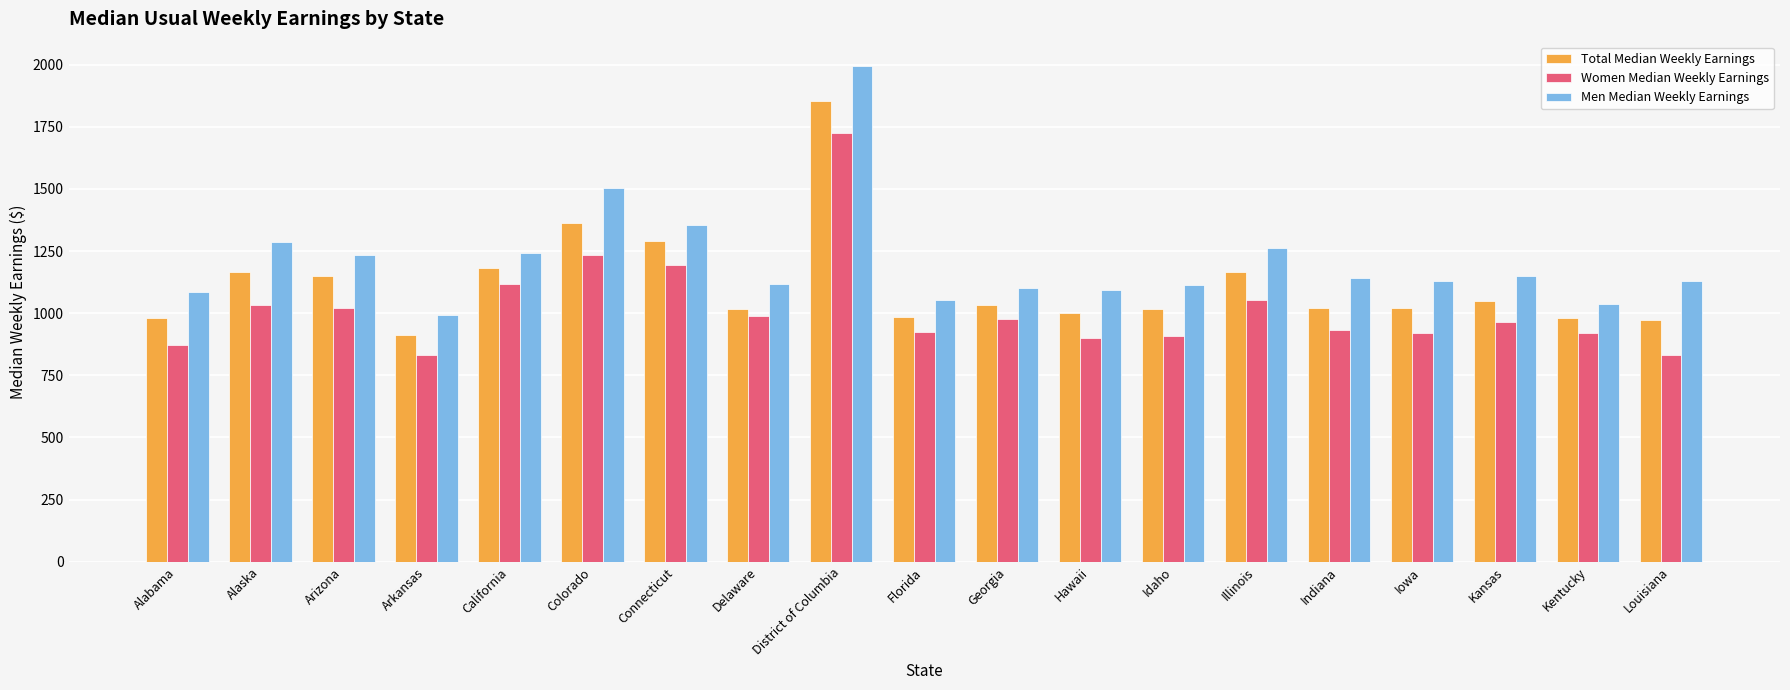

What is the total value across all series at District of Columbia?

5573